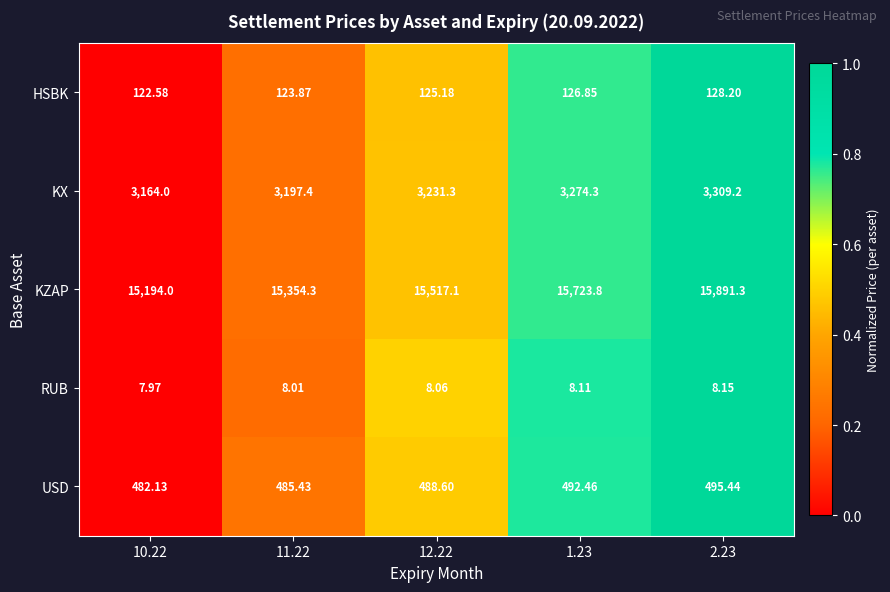

List the series in order of their peak value, highest first.

KZAP, KX, USD, HSBK, RUB